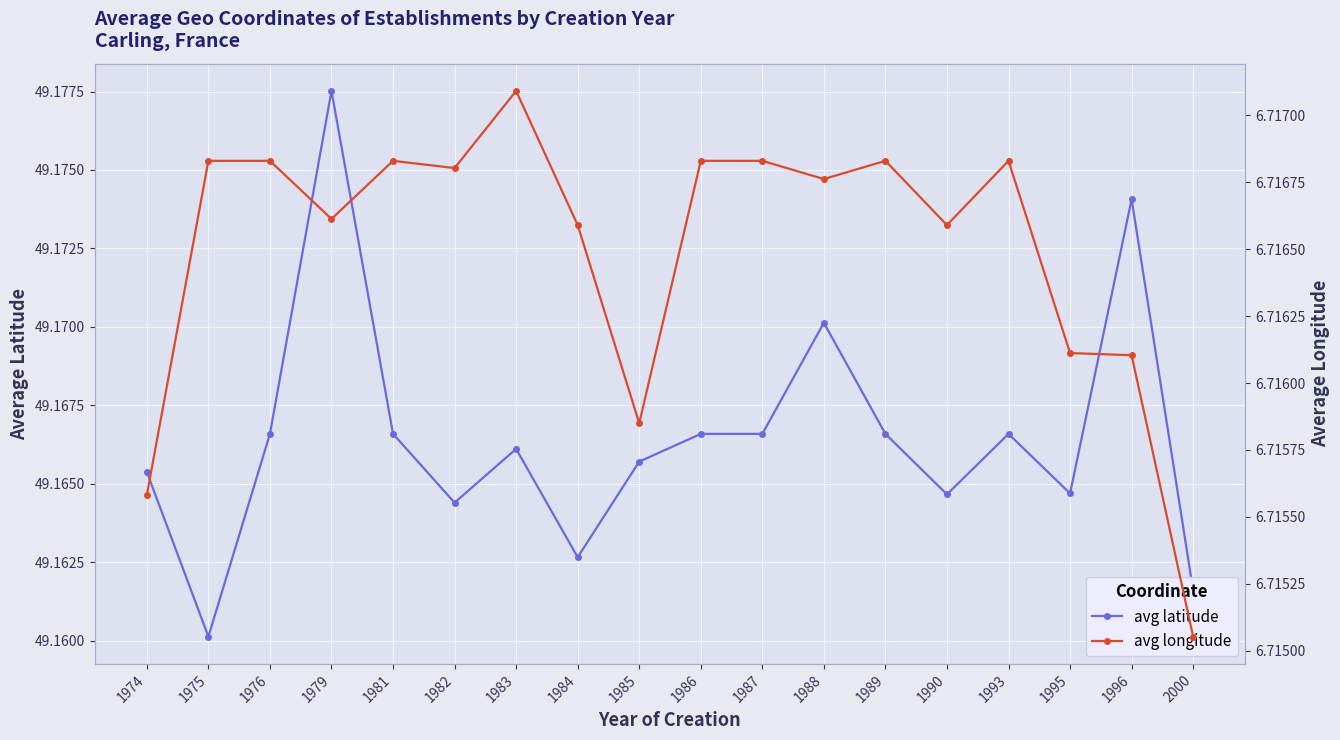

What is the difference between the highest and lowest values at 1985?

42.4